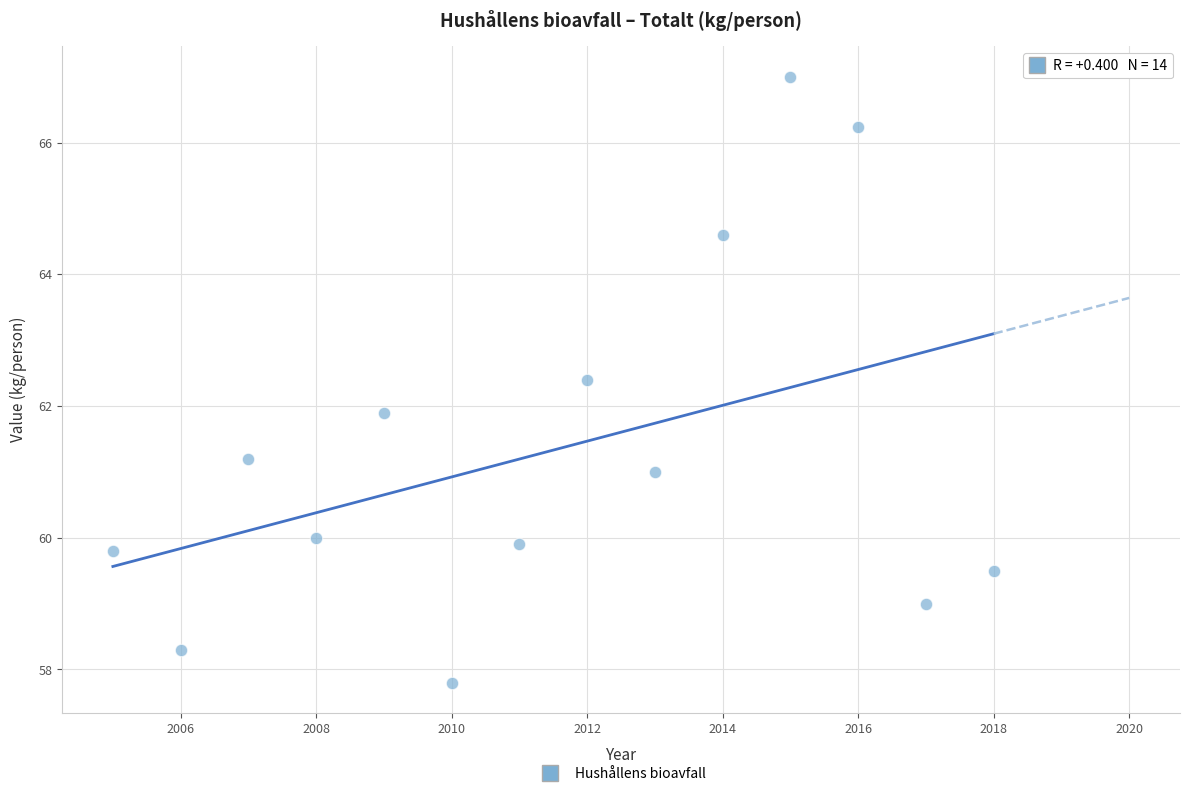

What is the range of X values (max minus min)?

13.0